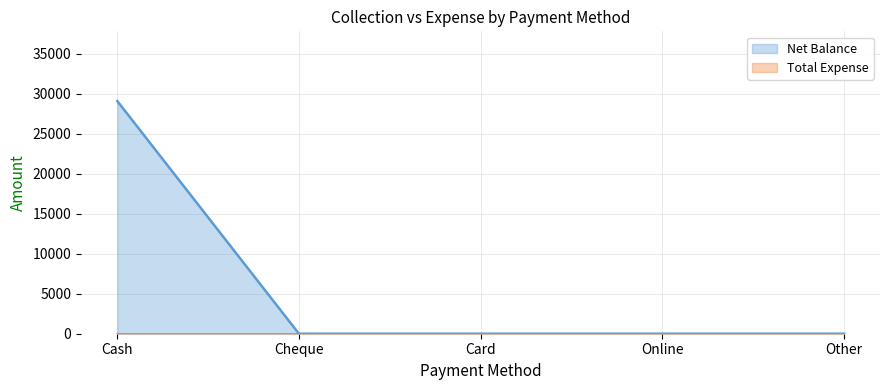

The value at Other is -18749. True or false?

False